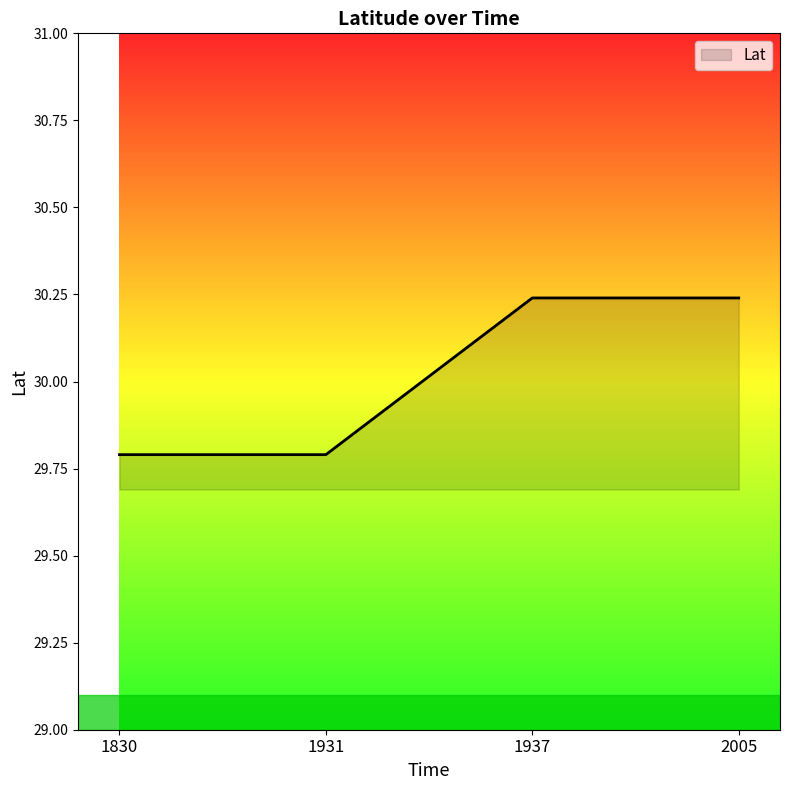

Which has a higher value, 1830 or 1937?

1937